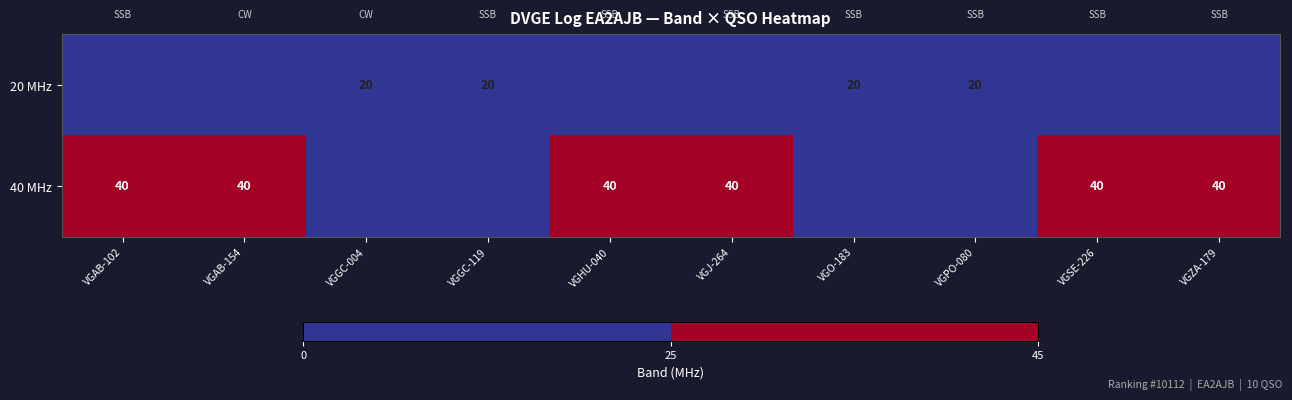

What is the difference between the highest and lowest values at VGAB-102?

40